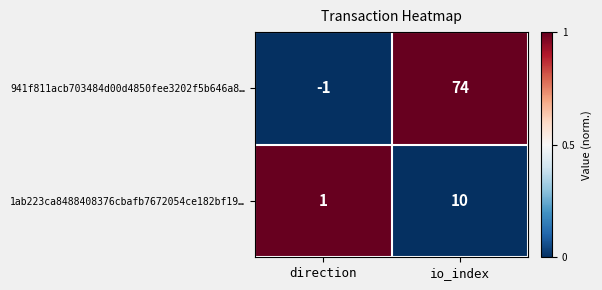

Between direction and io_index, which series saw the biggest shift?

941f811acb703484d00d4850fee3202f5b646a8…